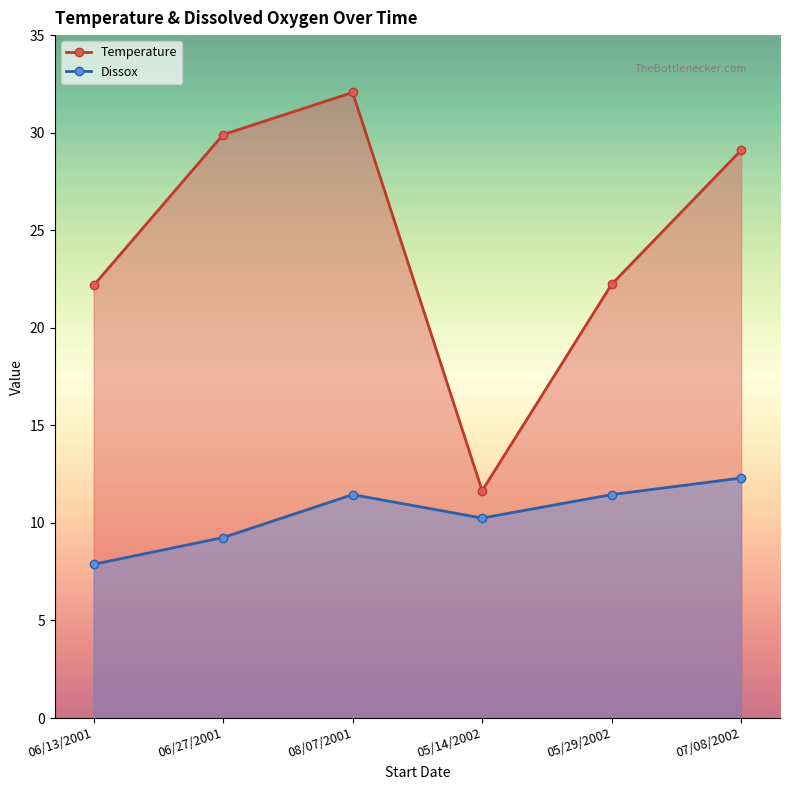

What is the spread (max minus min) of values at 06/27/2001?

20.6